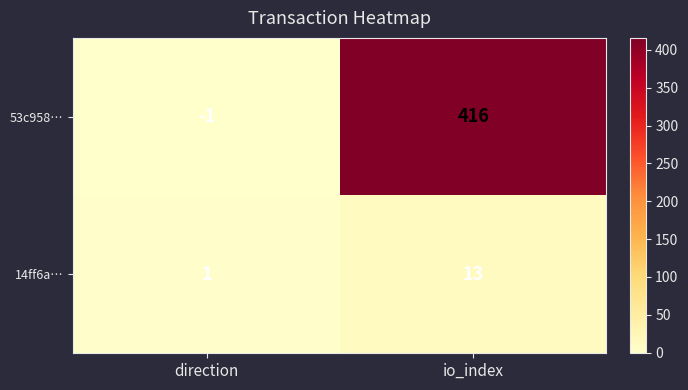

True or false: 14ff6a… has a value of 13 at io_index.

True